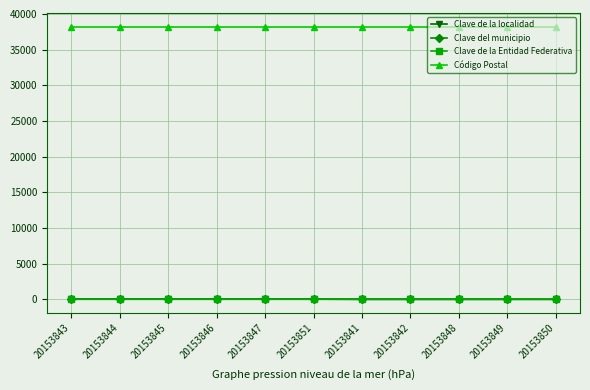

Is the value of Clave del municipio at 20153851 greater than the value of Código Postal at 20153848?

No